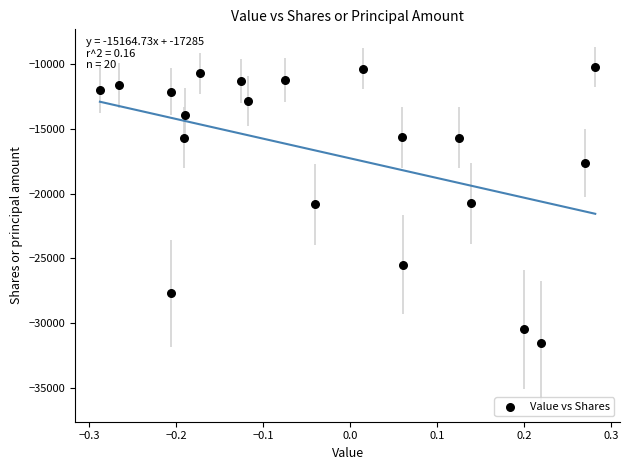

What is the range of Y values (max minus min)?

21236